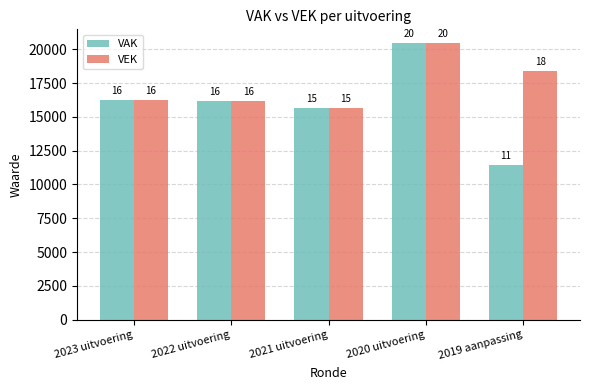

What are all the series names shown in the legend?

VAK, VEK